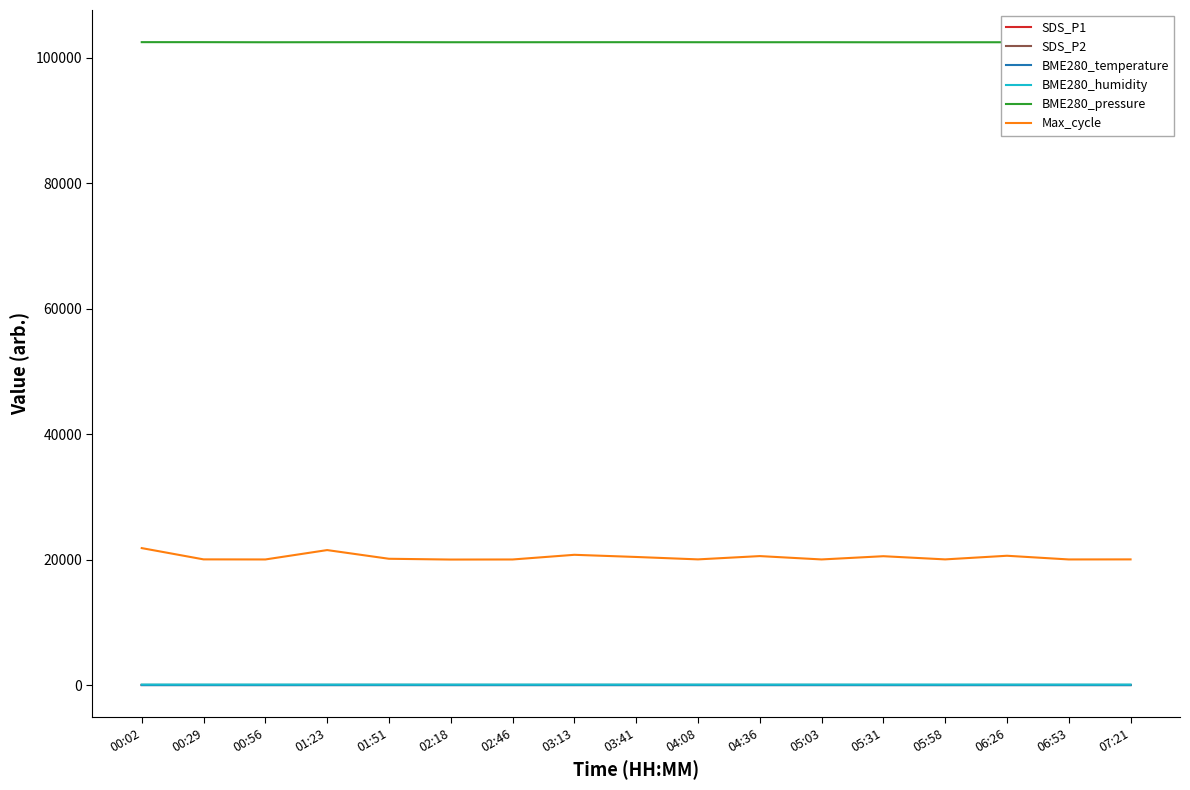

What is the label of the 10th point from the right?

03:13